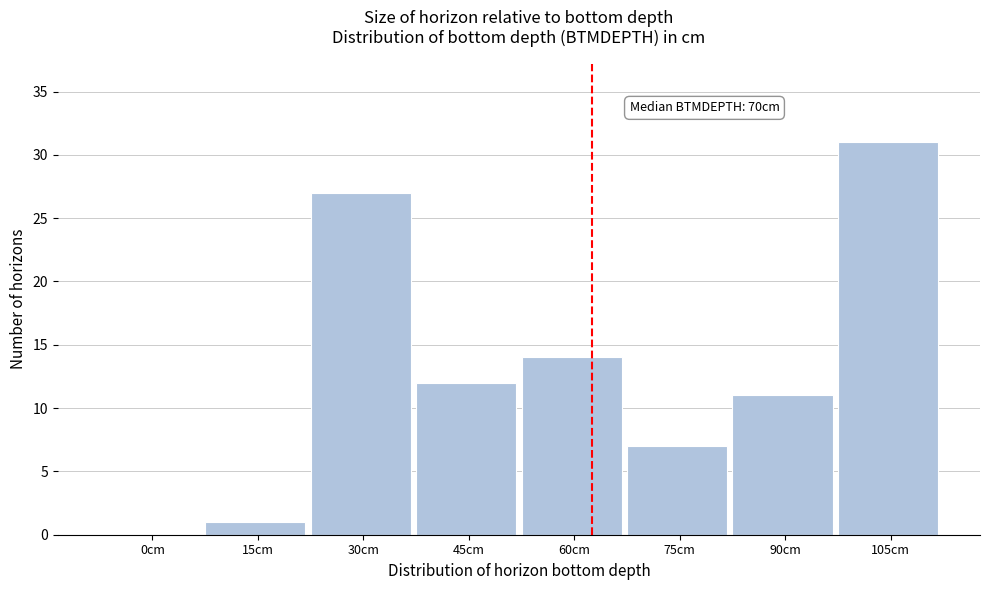

Reading left to right, extract all data points from this chart.

0cm=0	15cm=1	30cm=27	45cm=12	60cm=14	75cm=7	90cm=11	105cm=31